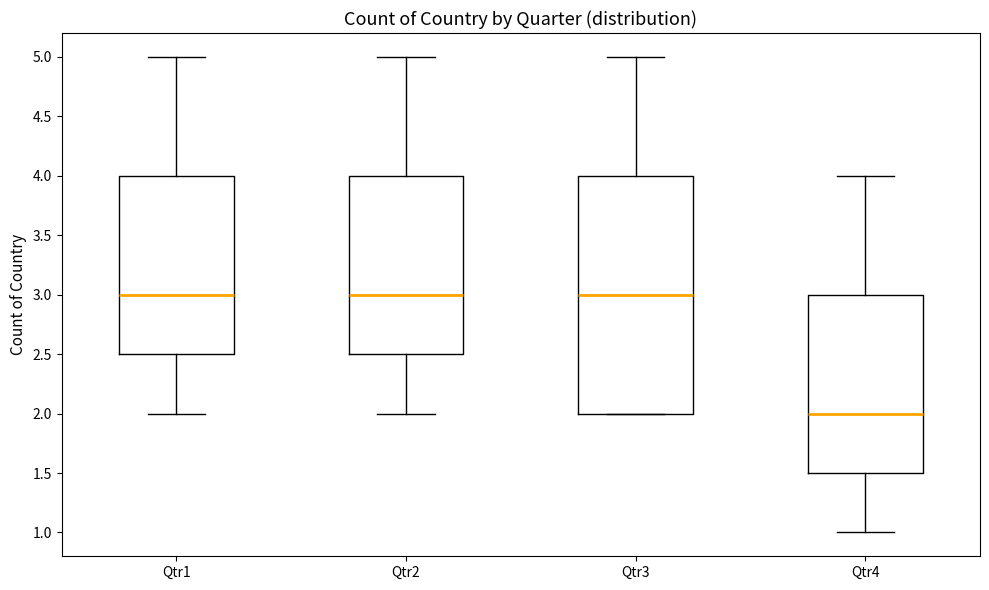

Reading left to right, read every box against the y-axis: the position of its median line, the range the box covers, and the ends of its whiskers. The values are not printed on the chart, so give them approximately, as read against the axis.

Qtr1: median 3.0, box 2.5 to 4.0, whiskers 2.0 to 5.0
Qtr2: median 3.0, box 2.5 to 4.0, whiskers 2.0 to 5.0
Qtr3: median 3.0, box 2.0 to 4.0, whiskers 2.0 to 5.0
Qtr4: median 2.0, box 1.5 to 3.0, whiskers 1.0 to 4.0